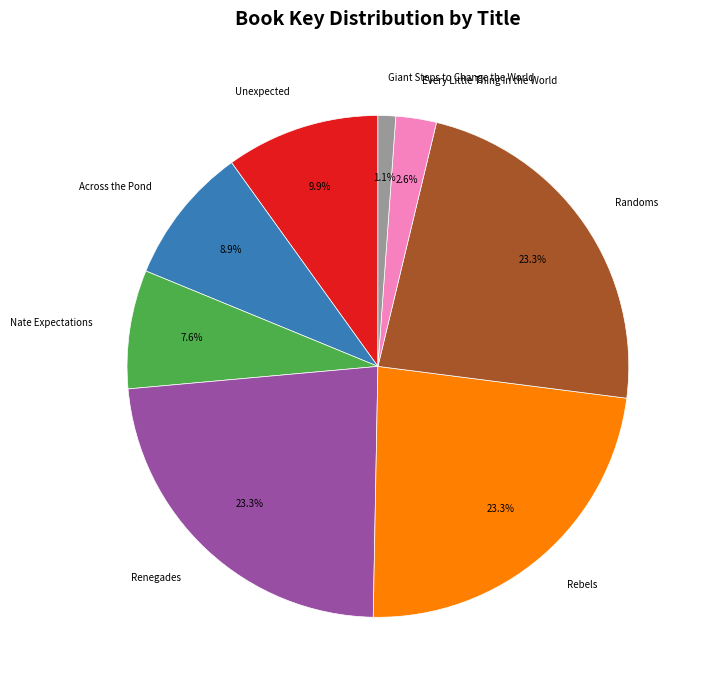

Which category has the smallest portion of the pie?

Giant Steps to Change the World